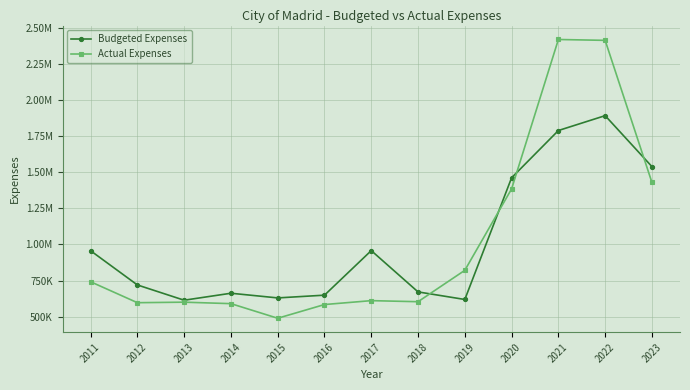

What are all the series names shown in the legend?

Budgeted Expenses, Actual Expenses